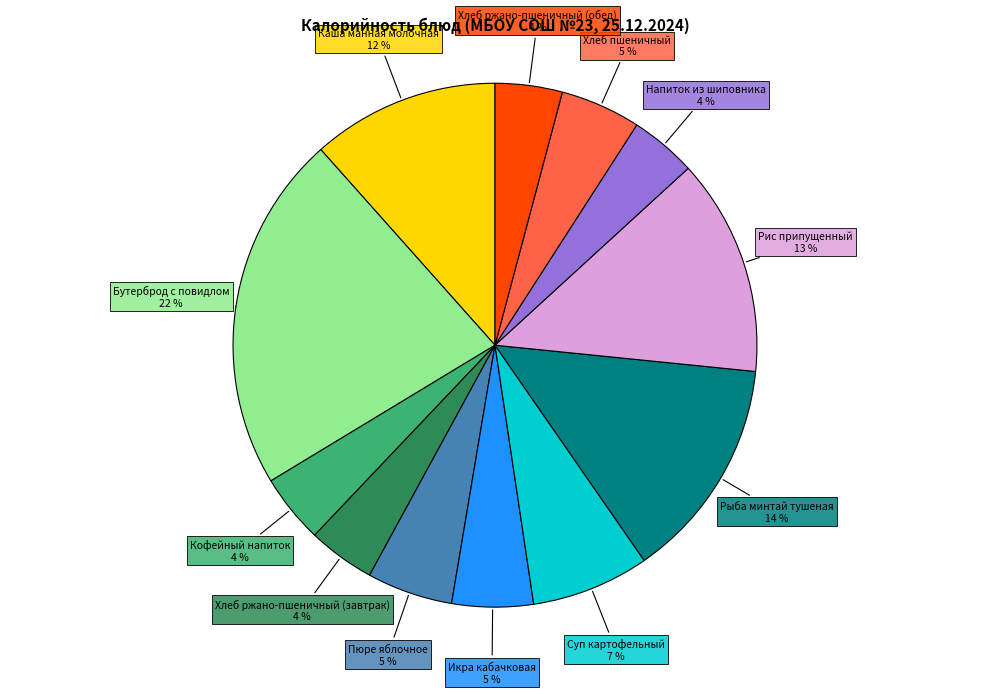

How many slices are in this pie chart?

12